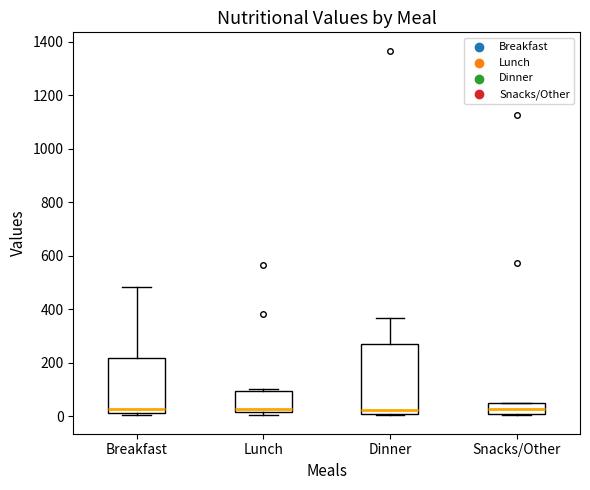

Comparing the boxes themselves (not the whiskers), which one is the tallest?

Dinner